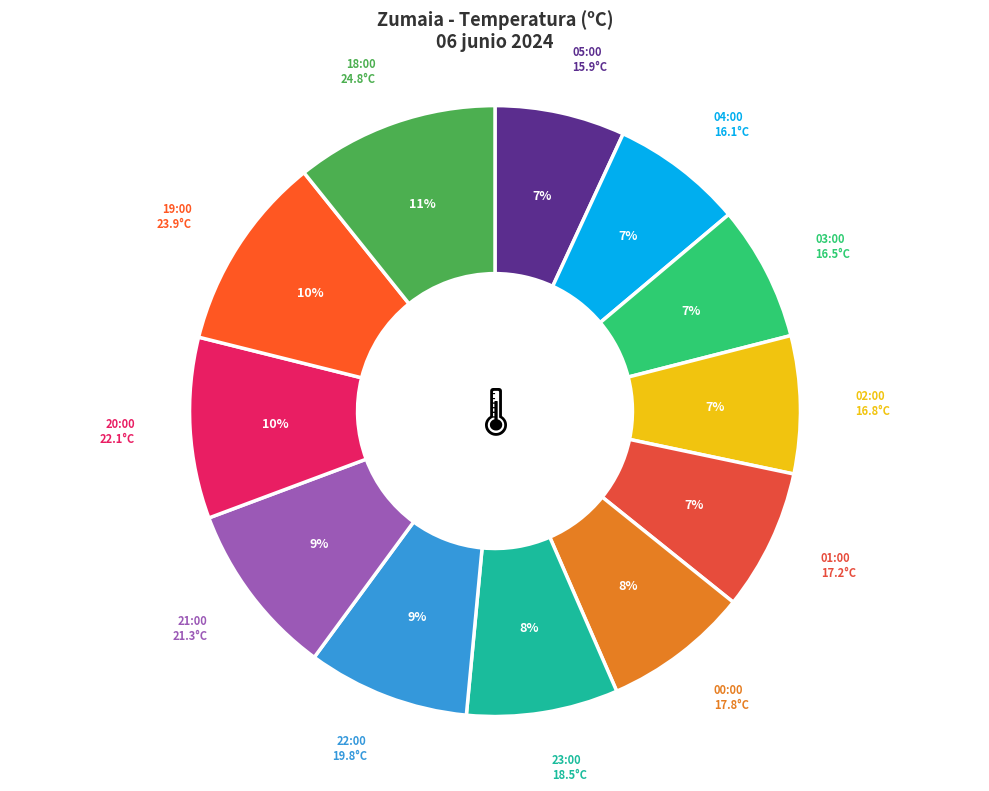

How many slices are in this pie chart?

12